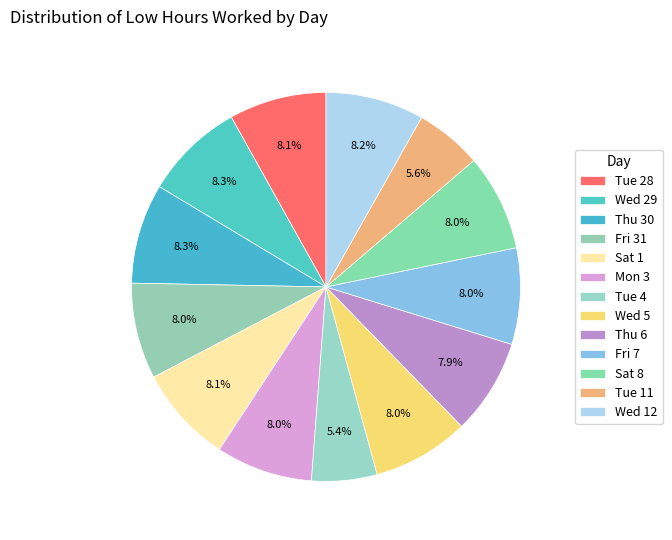

Is it true that Thu 30 is 1% of the pie?

False